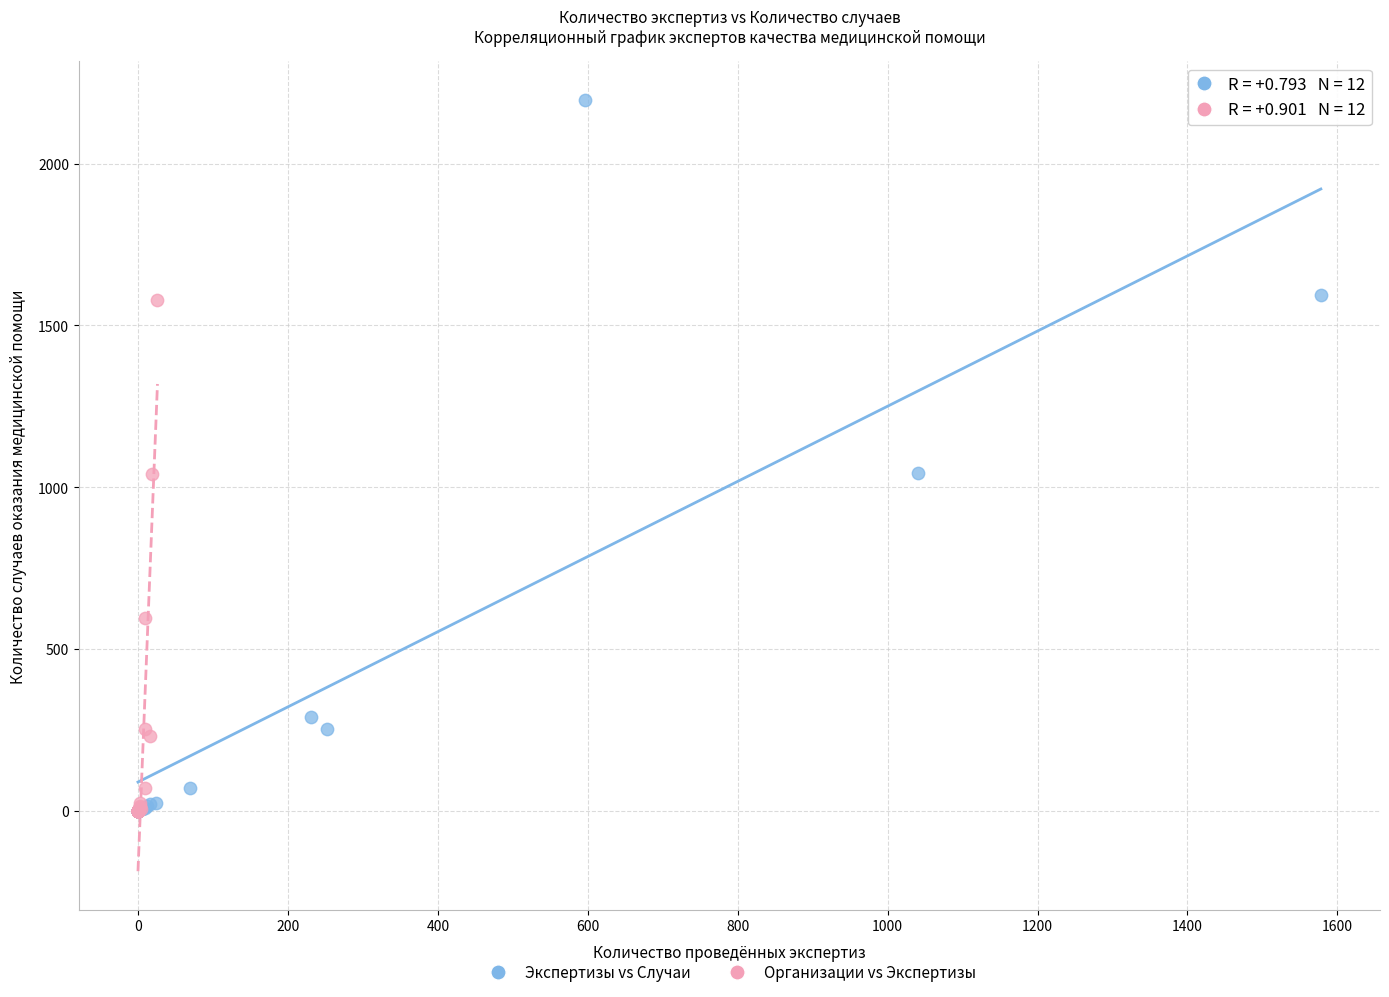

Which series reaches the maximum Y coordinate?

Экспертизы vs Случаи